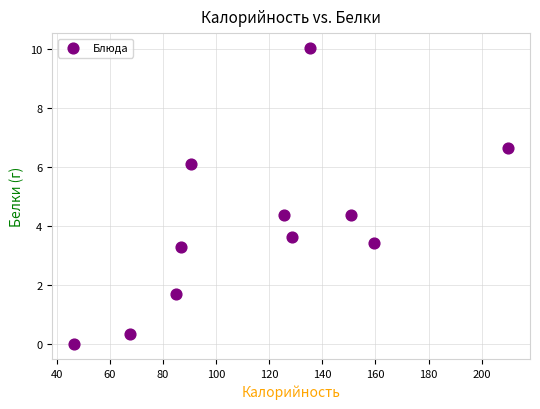

What is the average X value?

117.0